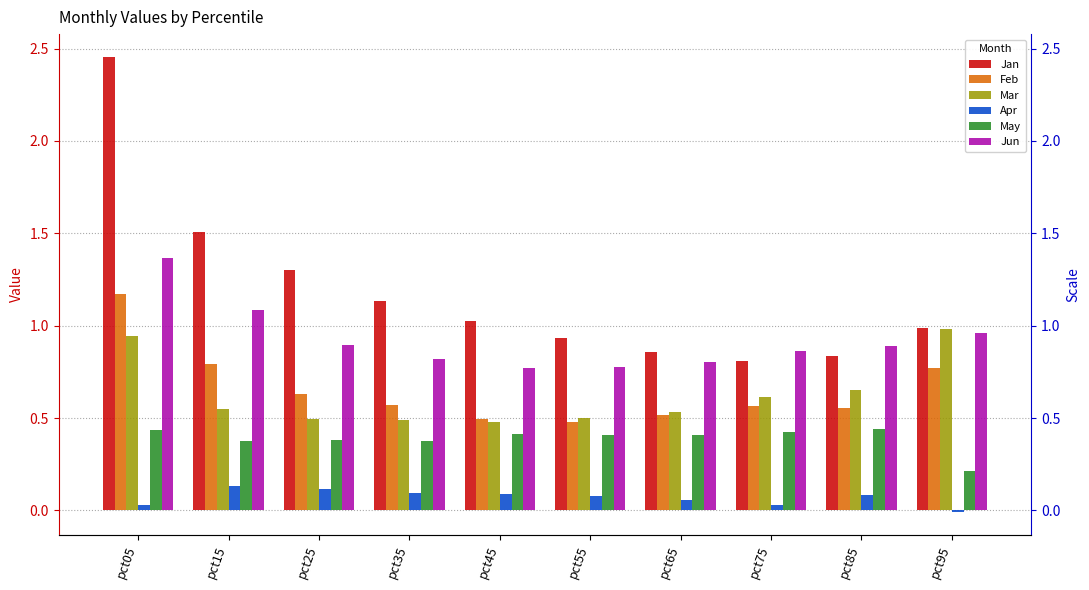

At how many categories does at least one series exceed 0?

10